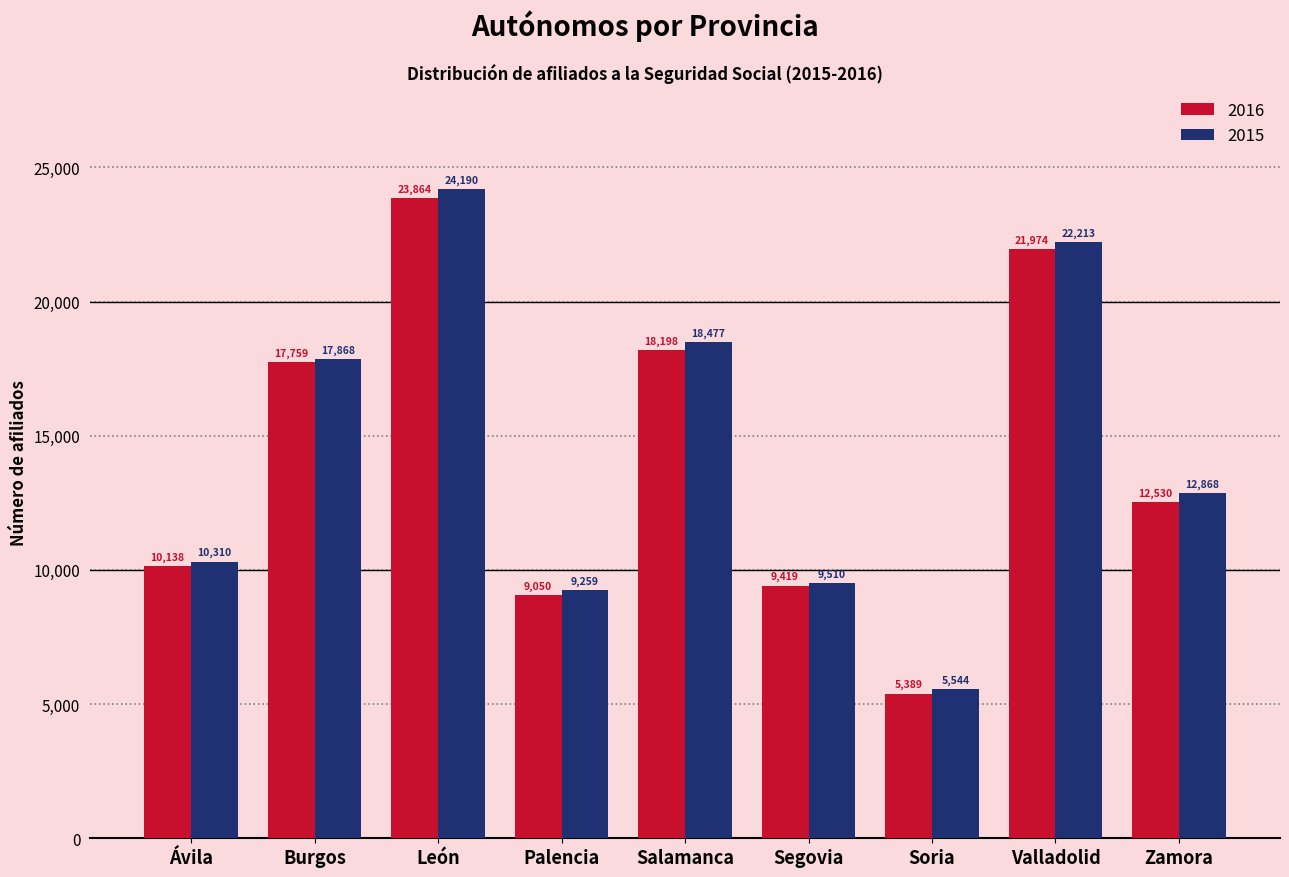

Reading right to left, what are all the values shown in this chart?

2016: Zamora=12530	Valladolid=21974	Soria=5389	Segovia=9419	Salamanca=18198	Palencia=9050	León=23864	Burgos=17759	Ávila=10138
2015: Zamora=12868	Valladolid=22213	Soria=5544	Segovia=9510	Salamanca=18477	Palencia=9259	León=24190	Burgos=17868	Ávila=10310